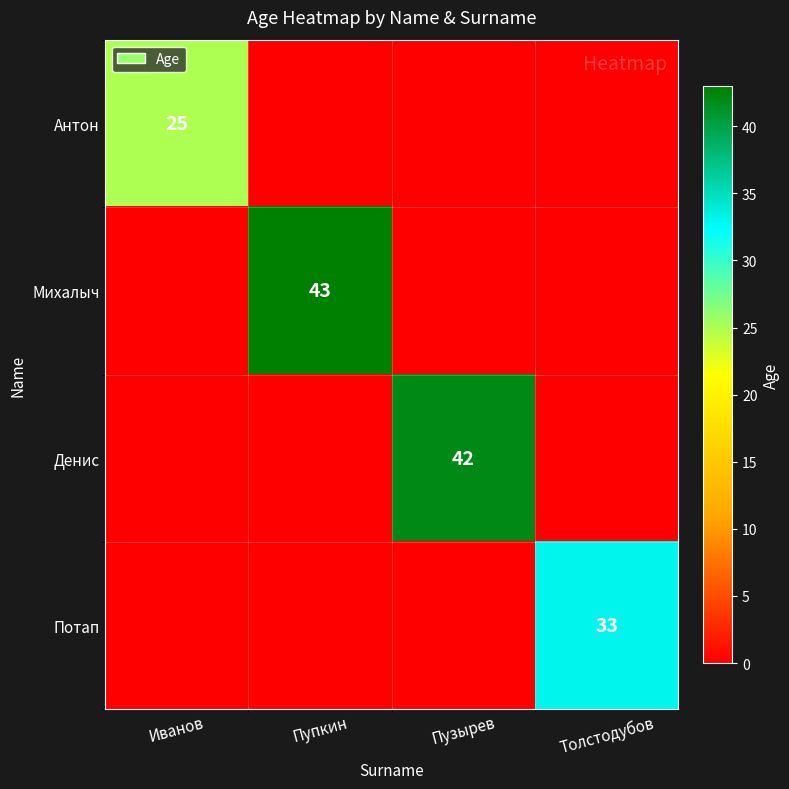

What is the total value across all series at Иванов?

25